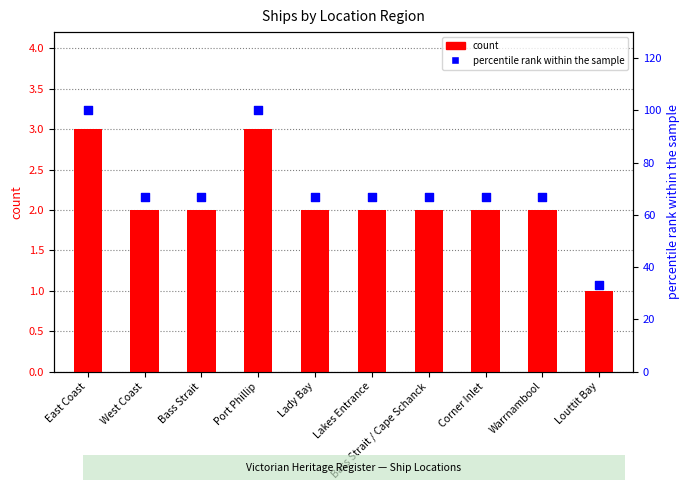

At how many categories does at least one series exceed 17?

10